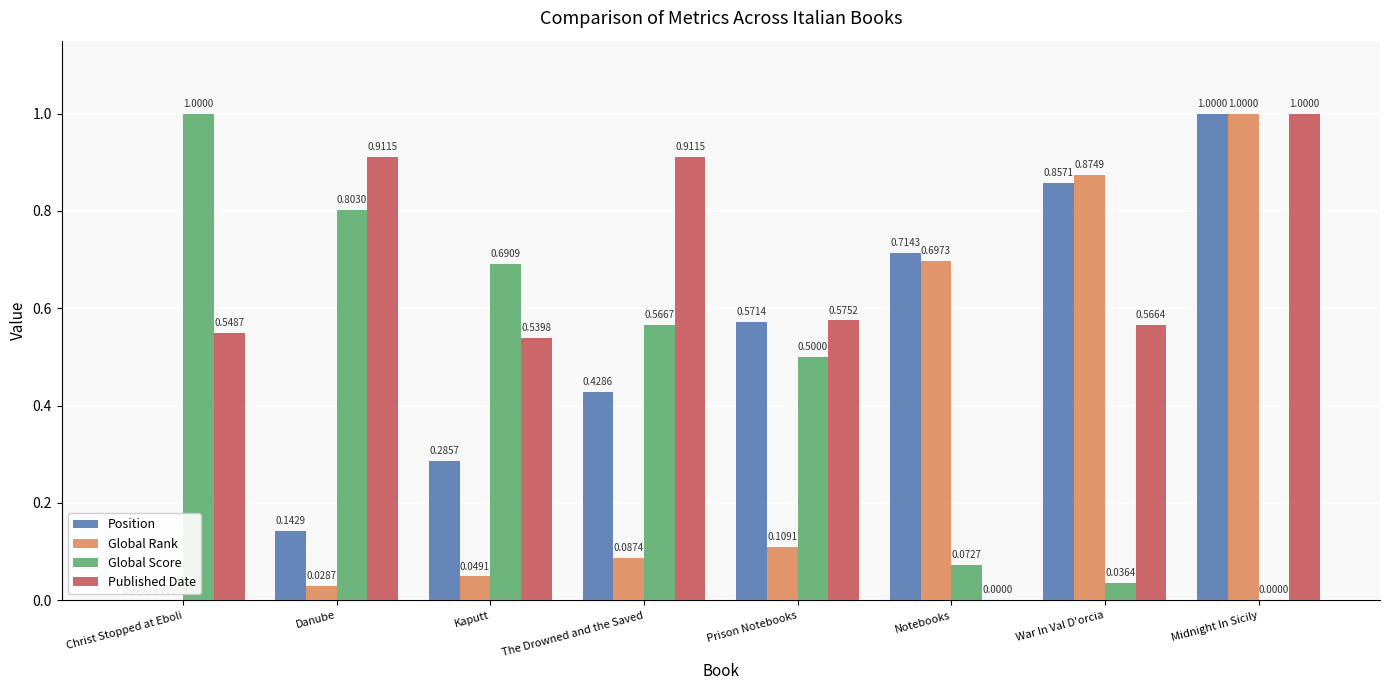

What is the sum of the Global Score values at Christ Stopped at Eboli and Prison Notebooks?

1.5